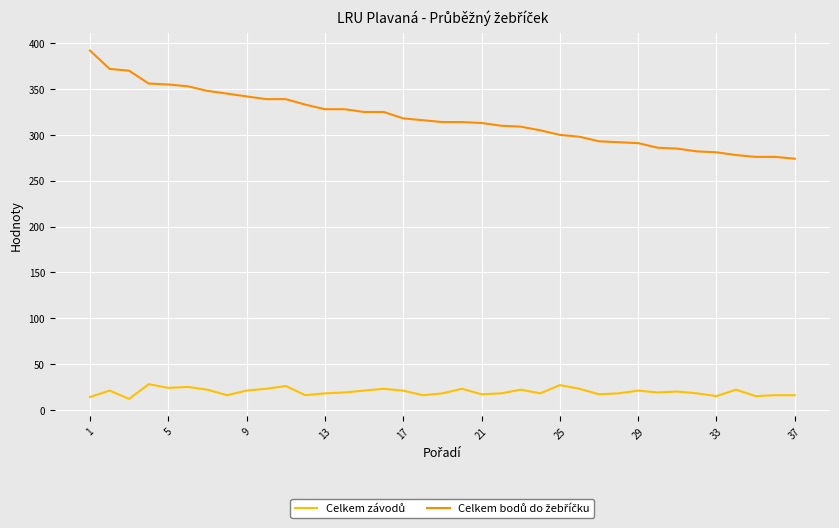

What is the greatest value displayed?

392